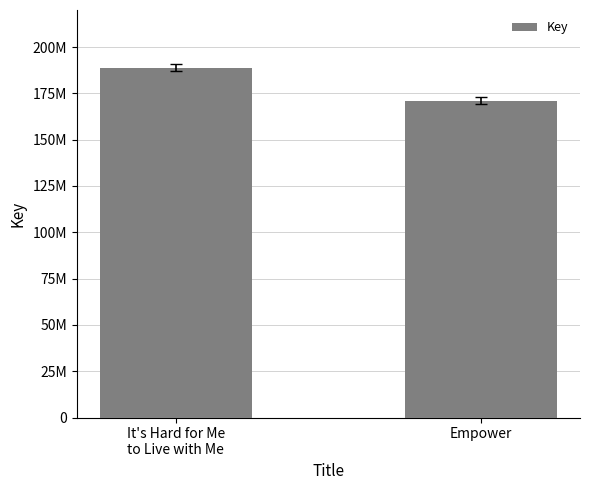

Does the chart contain any negative values?

No